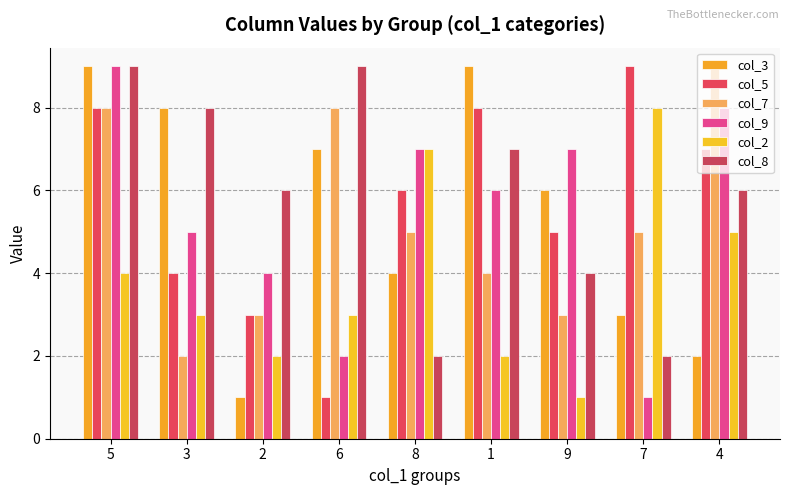

How many groups of bars are there?

9